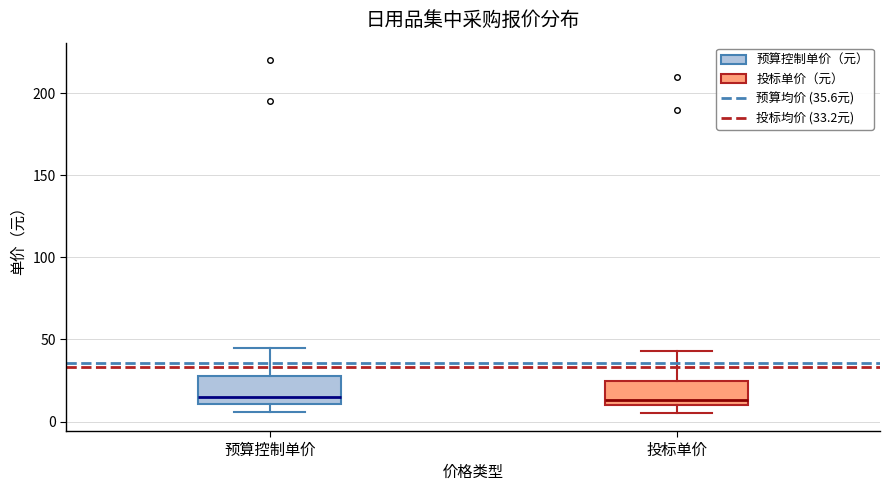

Reading left to right, transcribe this box plot: for each box, give where its median line is, the range the box spans, and where its two whiskers end, as read against the y-axis. The values are not printed on the chart, so give them approximately, as read against the axis.

预算控制单价: median 15, box 10 to 30, whiskers 5 to 45
投标单价: median 15, box 10 to 25, whiskers 5 to 45